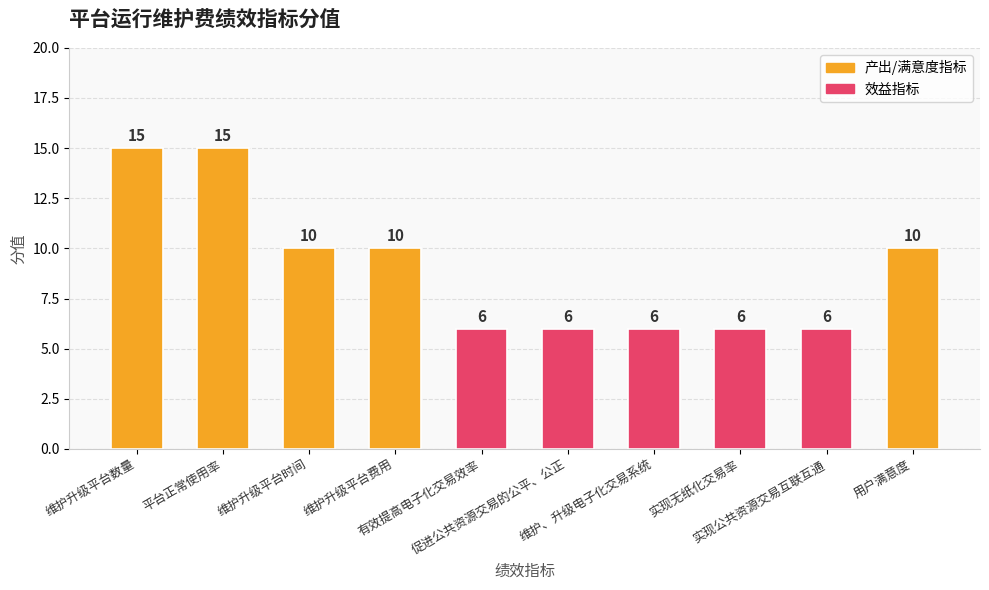

How many series are shown in this chart?

1